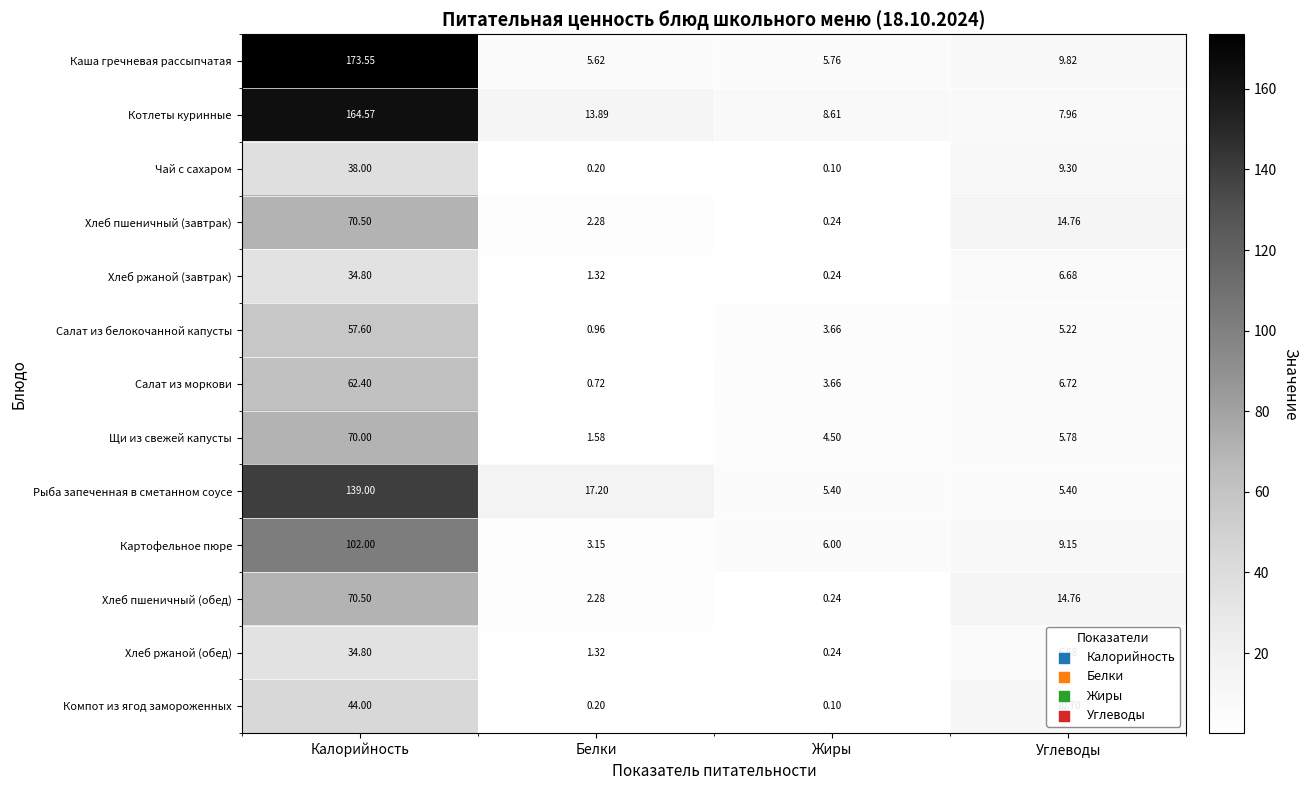

Which series has the largest range (max minus min)?

Каша гречневая рассыпчатая